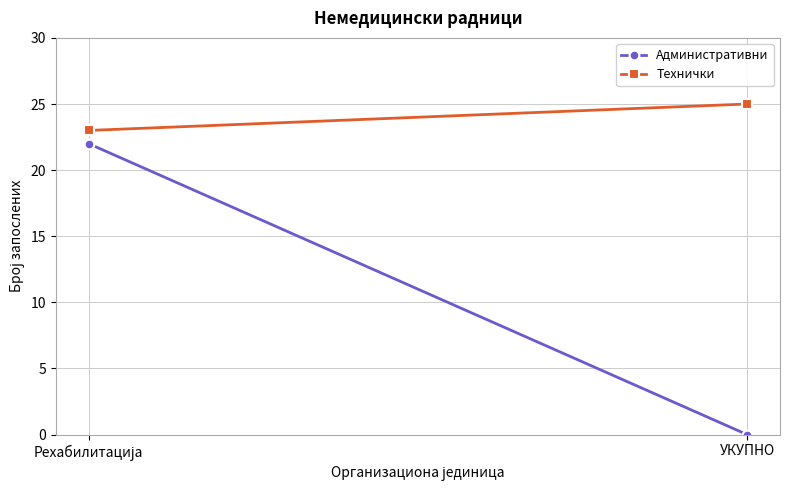

Reading left to right, extract all data points from this chart.

Административни: Рехабилитација=22	УКУПНО=0
Технички: Рехабилитација=23	УКУПНО=25